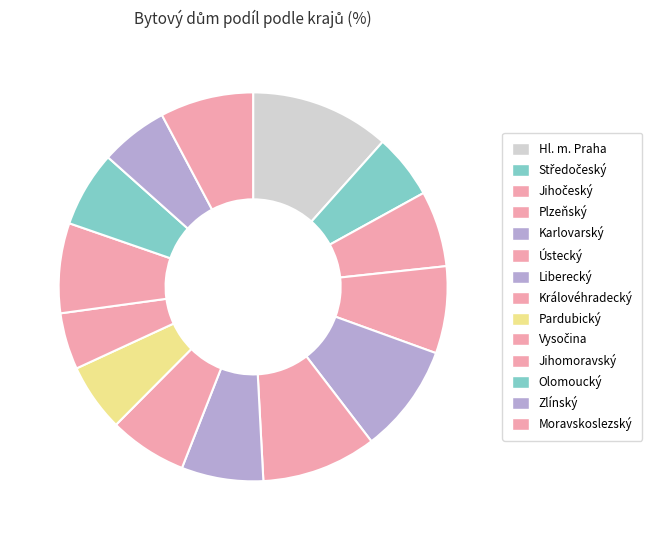

Rank the categories by value from highest to lowest.

Hl. m. Praha, Ústecký, Karlovarský, Moravskoslezský, Jihomoravský, Plzeňský, Liberecký, Královéhradecký, Jihočeský, Olomoucký, Pardubický, Zlínský, Středočeský, Vysočina